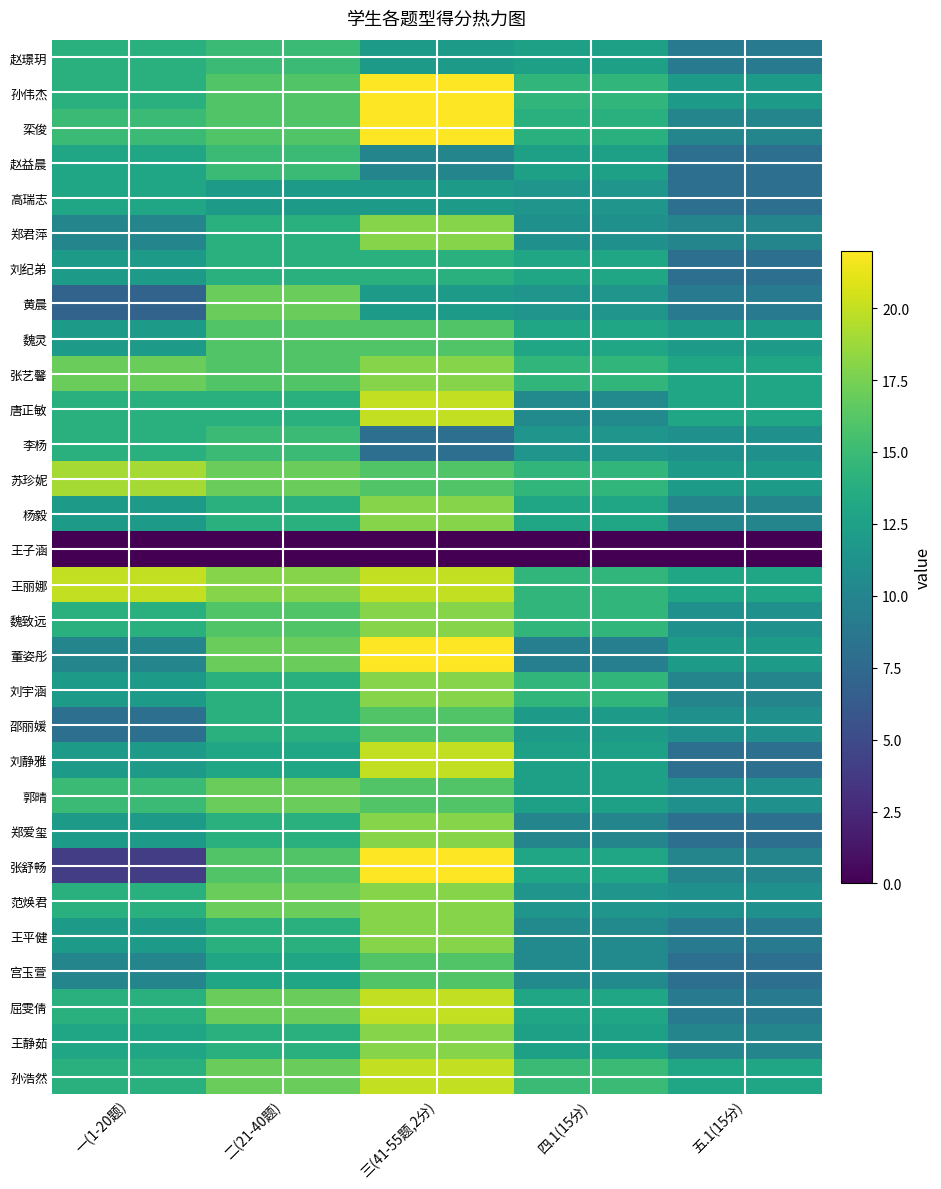

Which label corresponds to the smallest value in the chart?

一(1-20题)